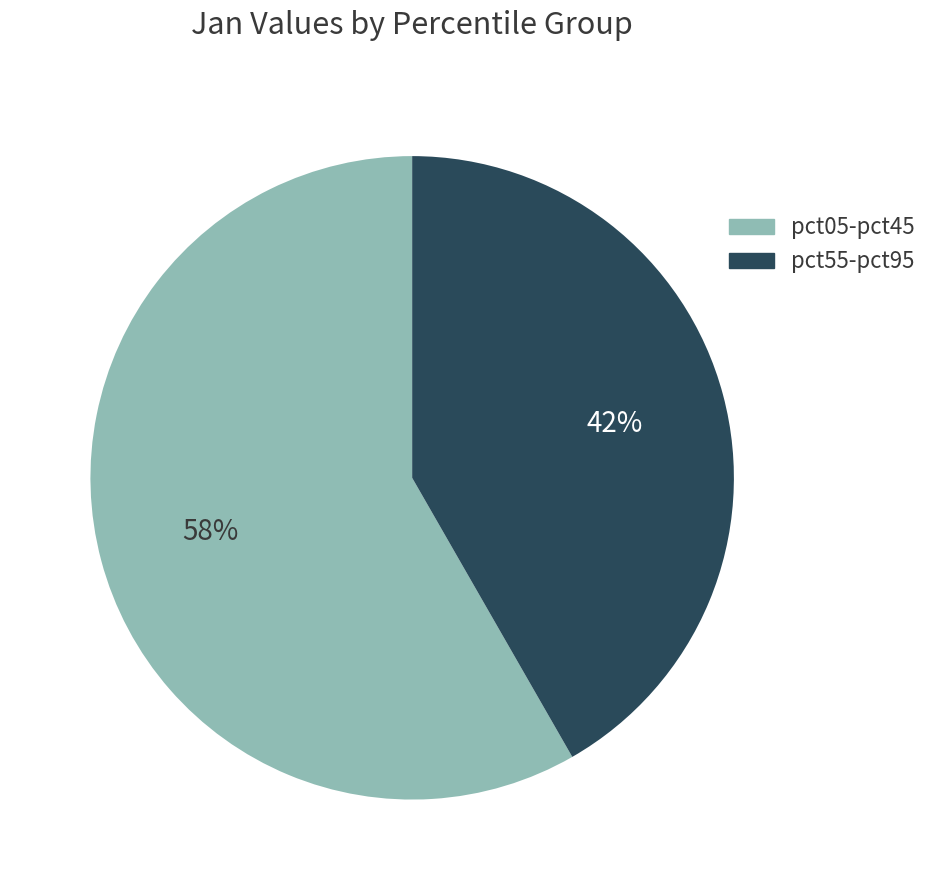

True or false: pct55-pct95 accounts for 42% of the total.

True